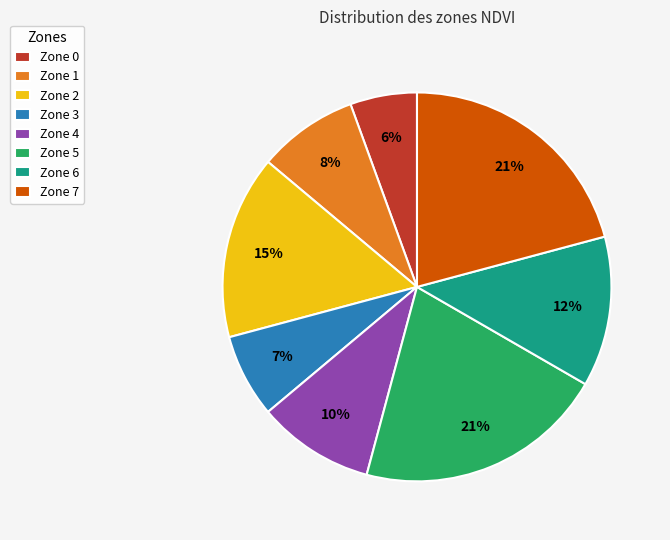

To the nearest percent, what percentage of the pie is Zone 4?

10%